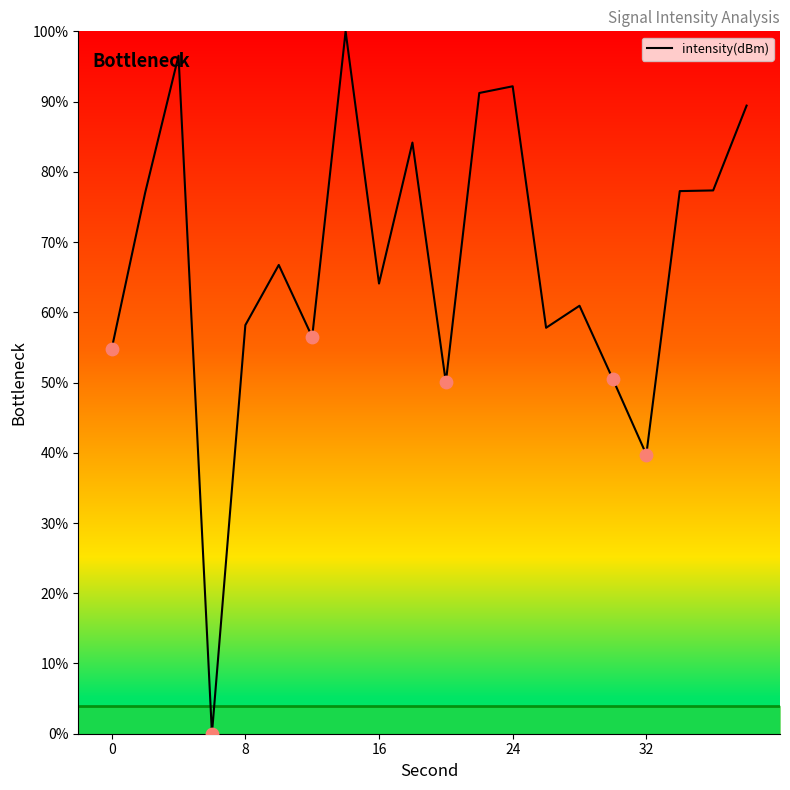

What is the difference between the maximum and minimum values?

100.0